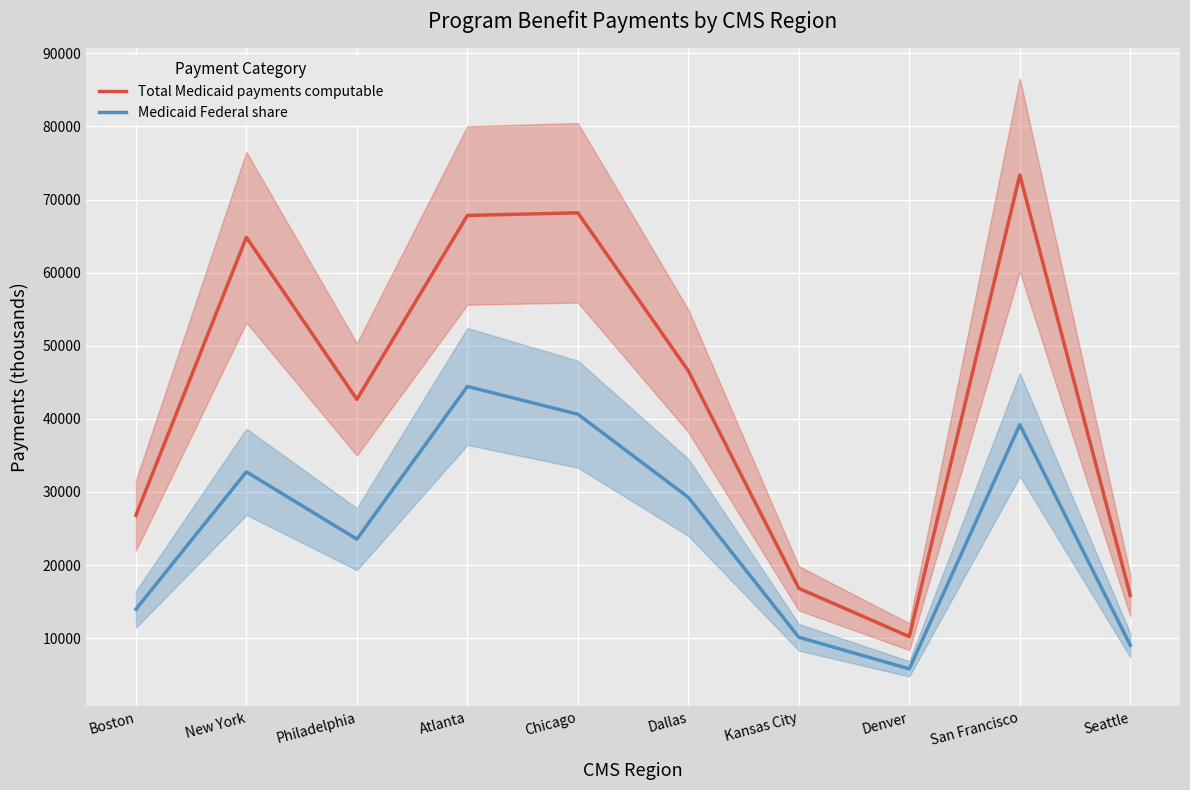

Between Chicago and Philadelphia, which is larger?

Chicago